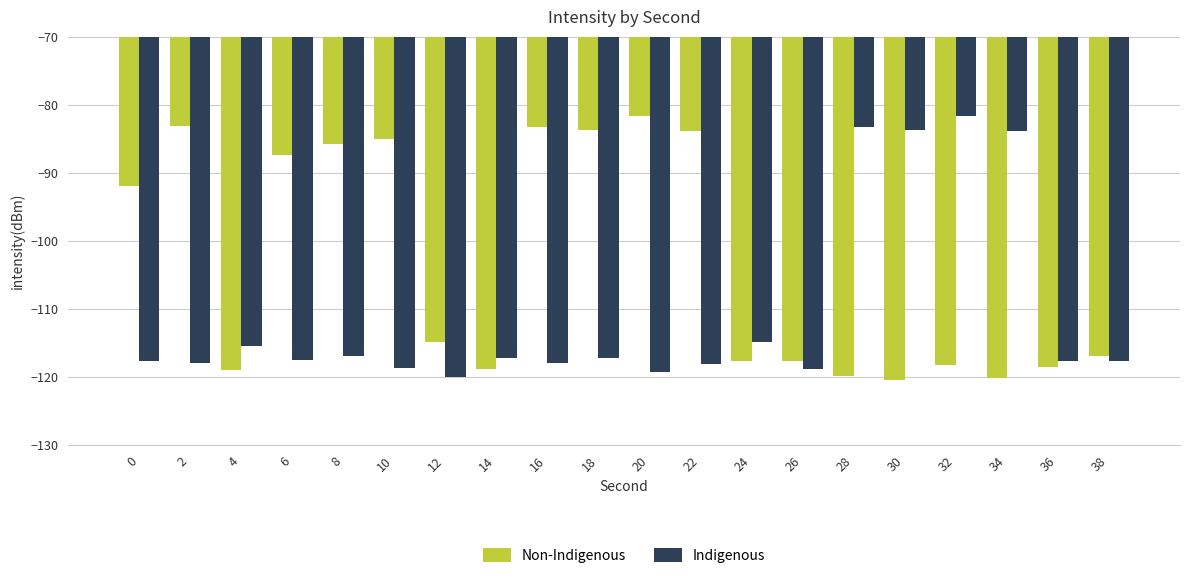

Which series has the largest range (max minus min)?

Non-Indigenous